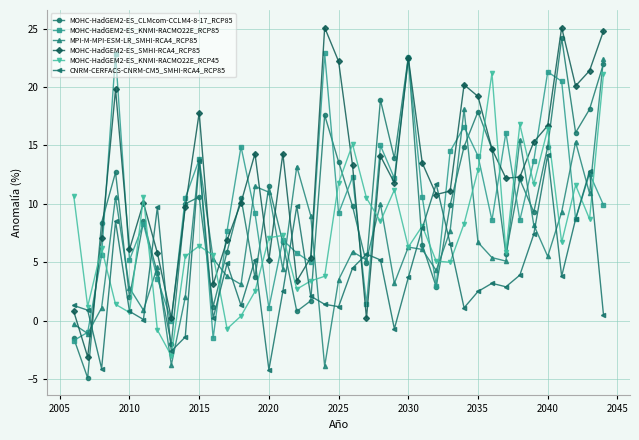

What is the smallest value displayed?

-4.9